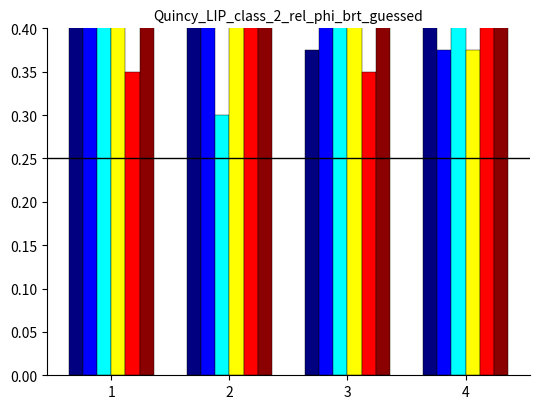

True or false: col_9 has a value of 0.2 at 2.

False